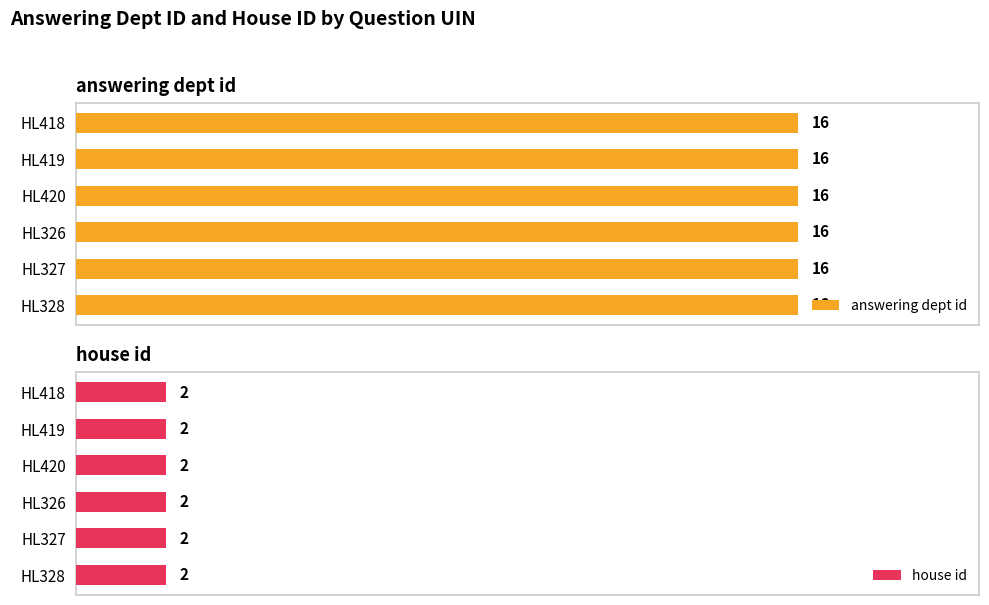

Rank the series at HL420 from highest to lowest value.

answering dept id, house id